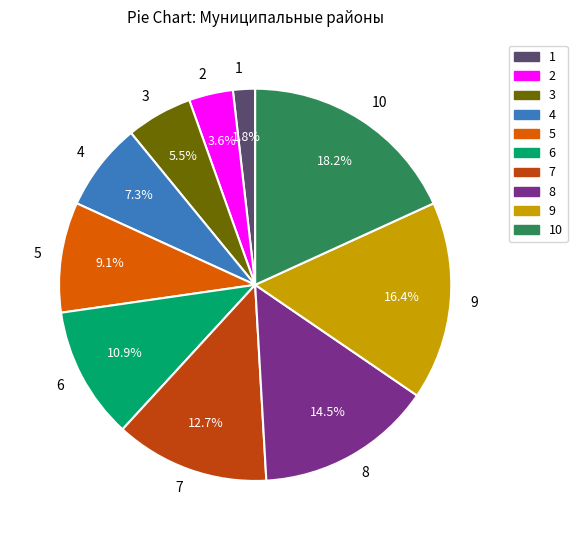

What is the ratio of the value at 2 to the value at 3?

0.7